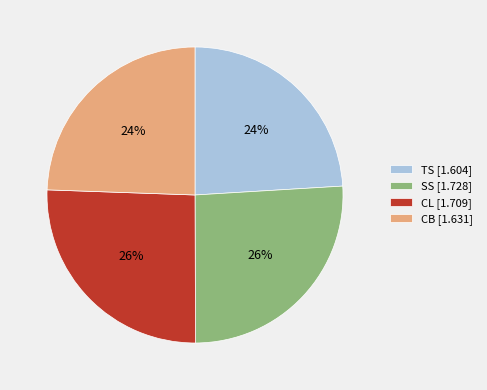

Is it true that TS is 32% of the pie?

False